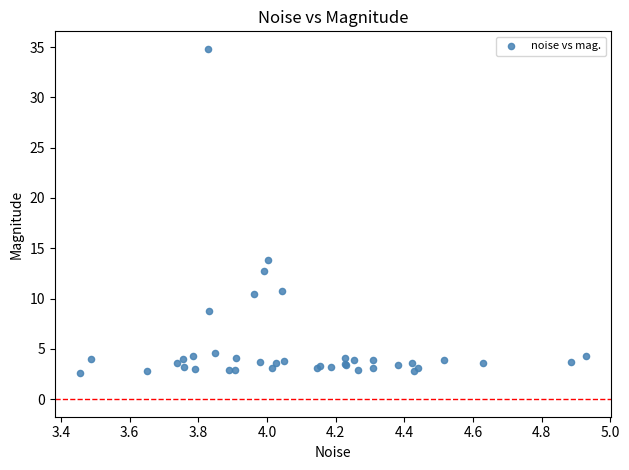

What Y value in the scatter plot is closest to 18?

13.9